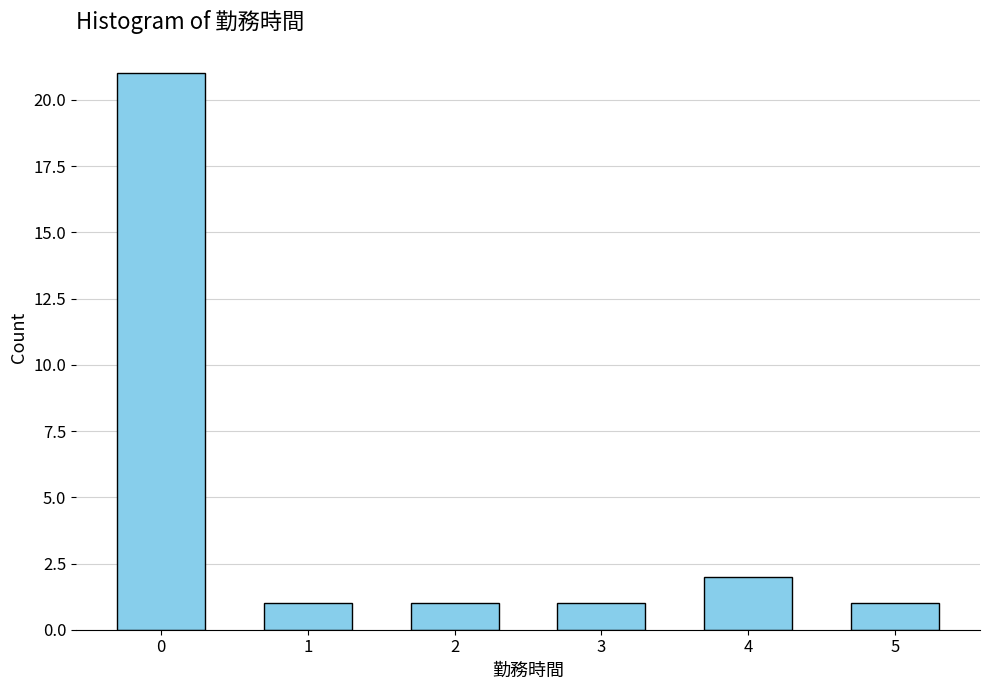

Reading left to right, extract all data points from this chart.

21	1	1	1	2	1